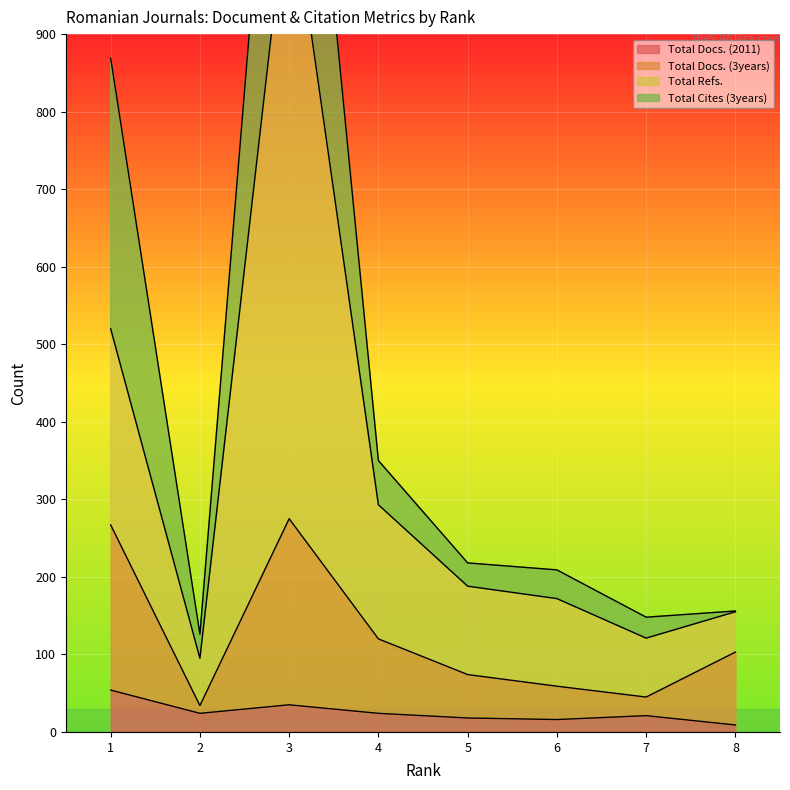

What is the difference between the second highest and second lowest values in the Total Refs. series?

399